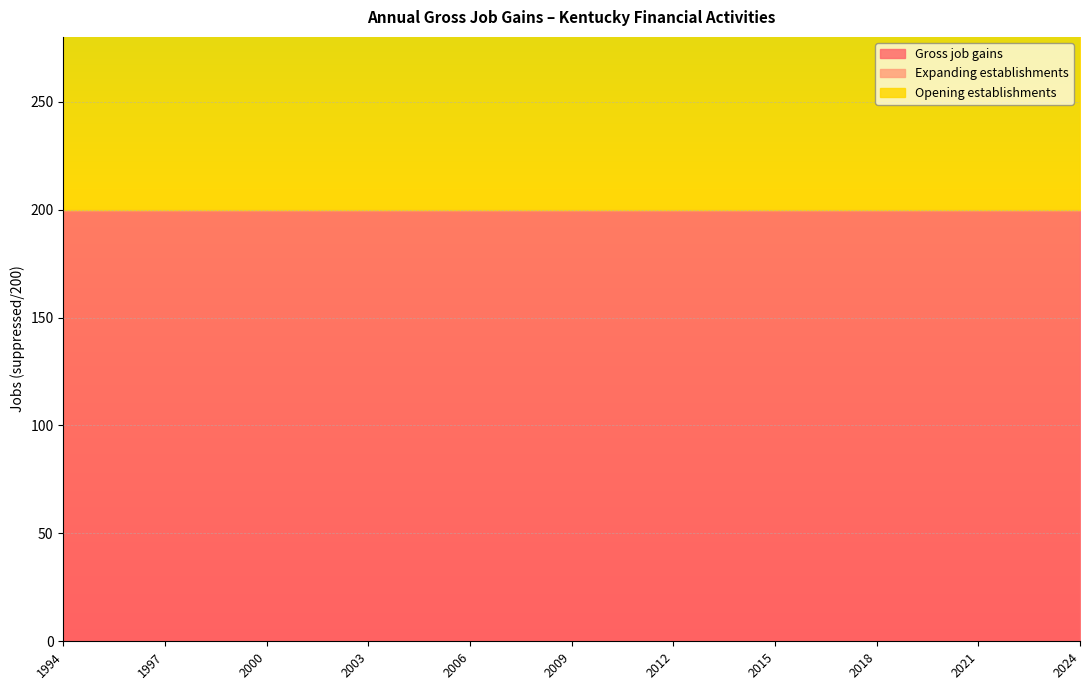

True or false: Gross job gains and Expanding establishments cross at least once.

False